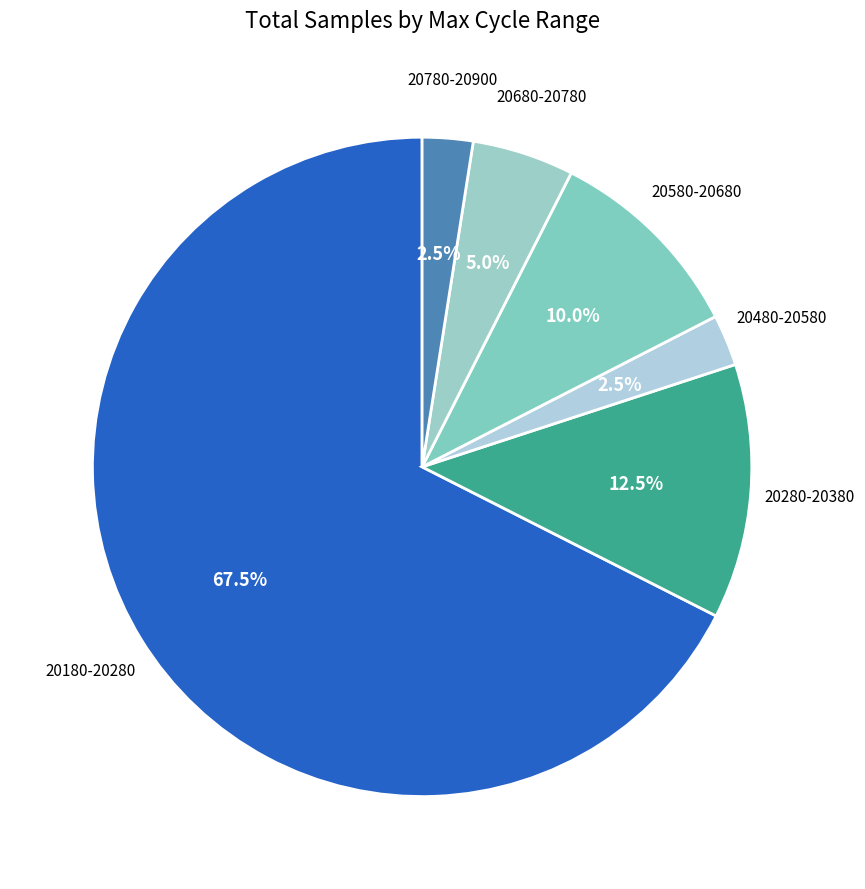

What percentage do 20280-20380 and 20780-20900 together represent?

15.0%